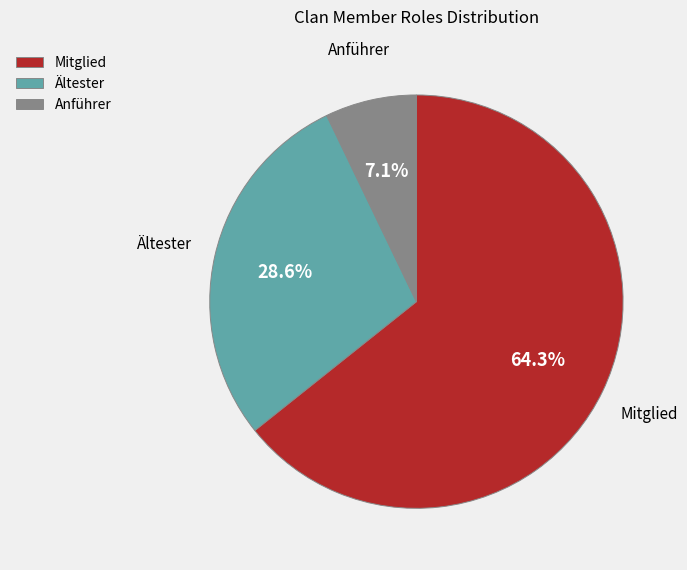

What is the majority slice?

Mitglied